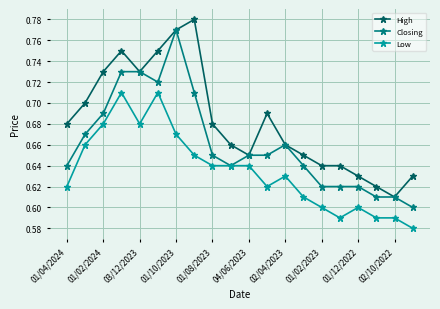

Count the Low values in the range 0 to 1.

20